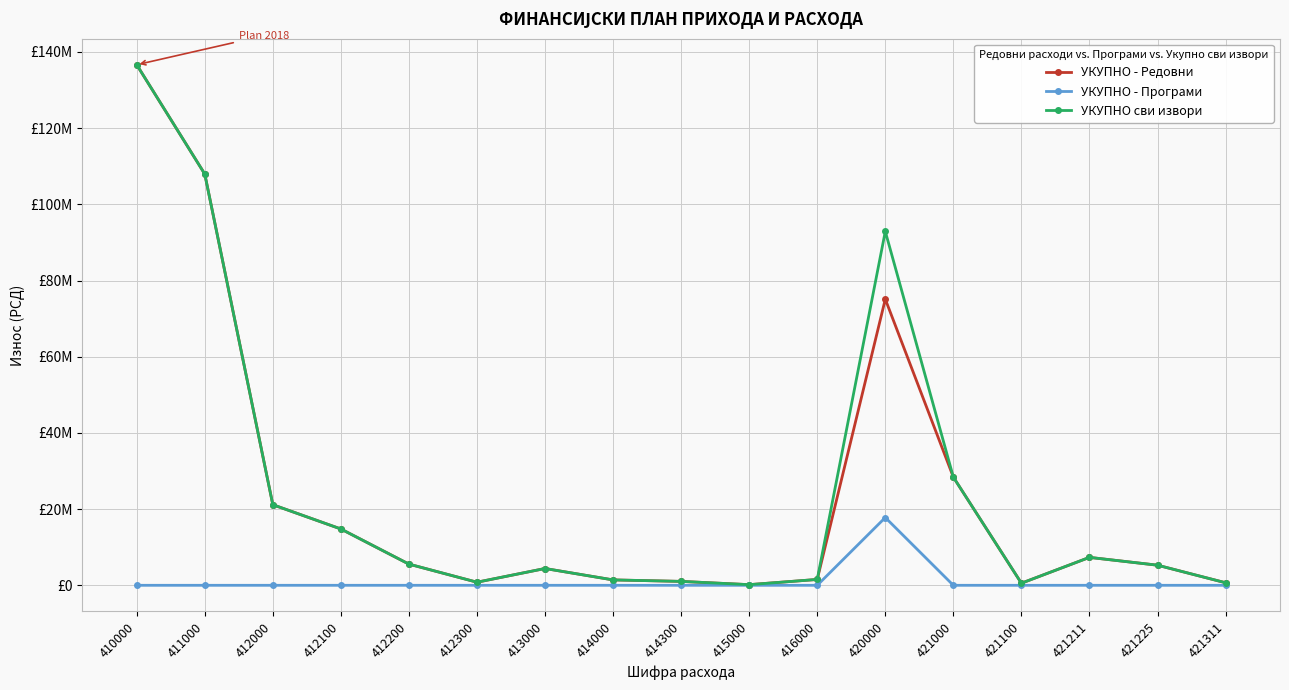

Does the chart have visible grid lines?

Yes